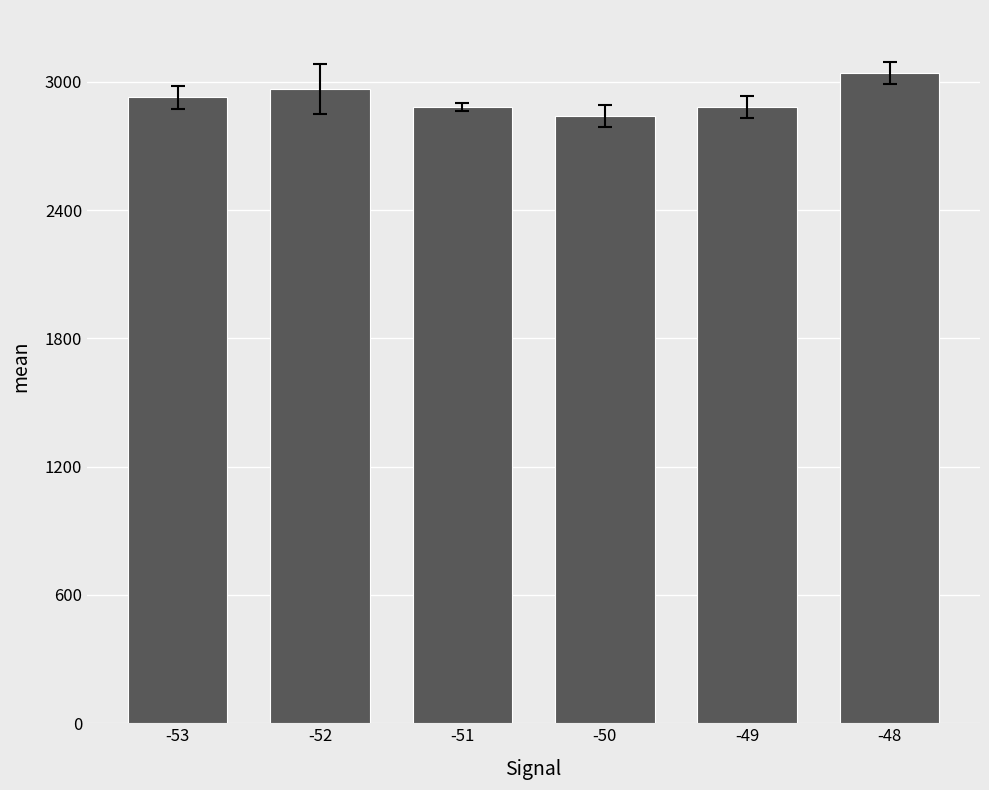

What is the minimum value shown in the chart?

2840.0